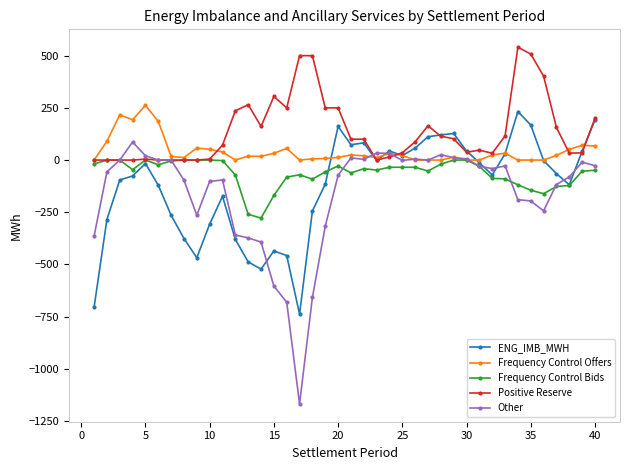

What is the minimum value shown in the chart?

-1167.7